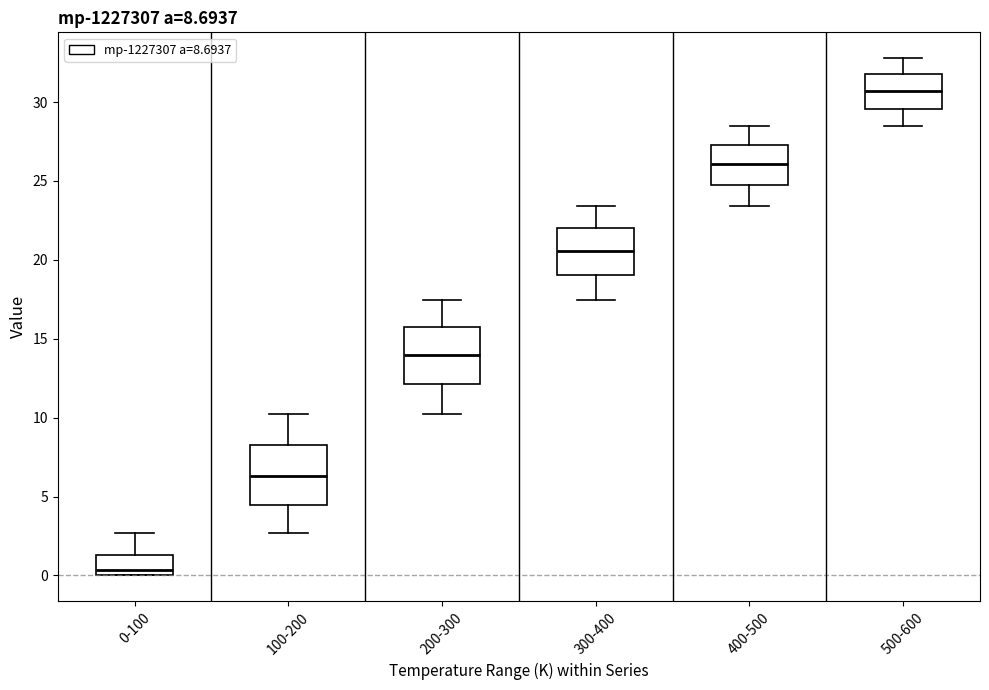

Which box has the lowest median line?

0-100